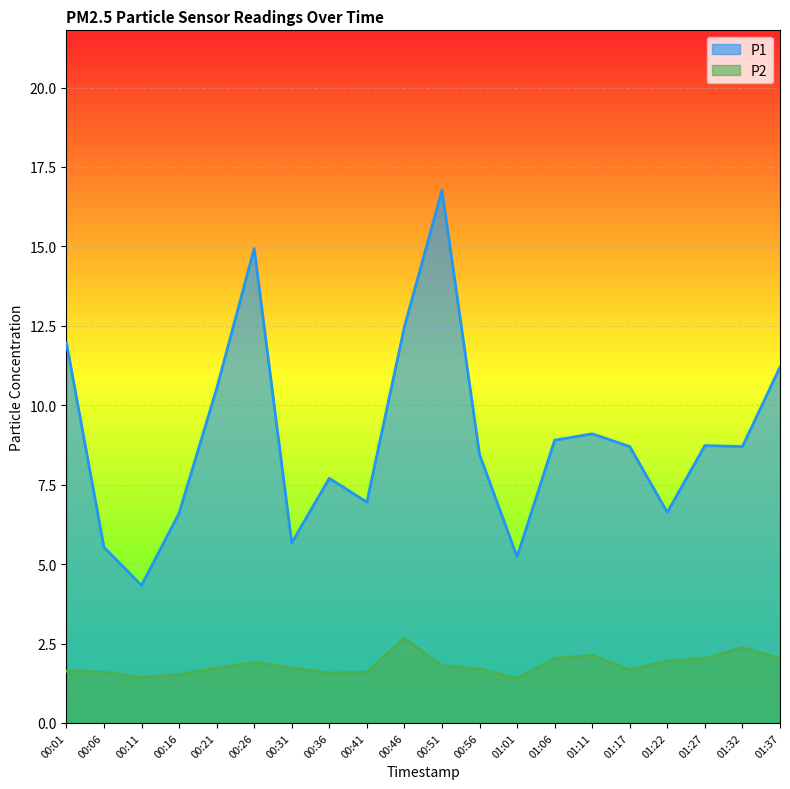

What is the sum of all P2 values?

36.5